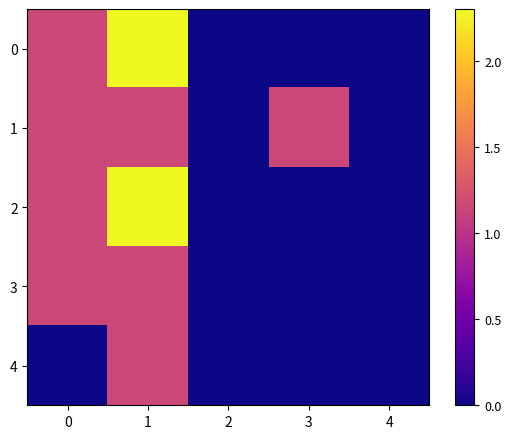

Reading right to left, list all the values displayed in this chart.

0: 4=0.0	3=0.0	2=0.0	1=2.3	0=1.1
1: 4=0.0	3=1.1	2=0.0	1=1.1	0=1.1
2: 4=0.0	3=0.0	2=0.0	1=2.3	0=1.1
3: 4=0.0	3=0.0	2=0.0	1=1.1	0=1.1
4: 4=0.0	3=0.0	2=0.0	1=1.1	0=0.0